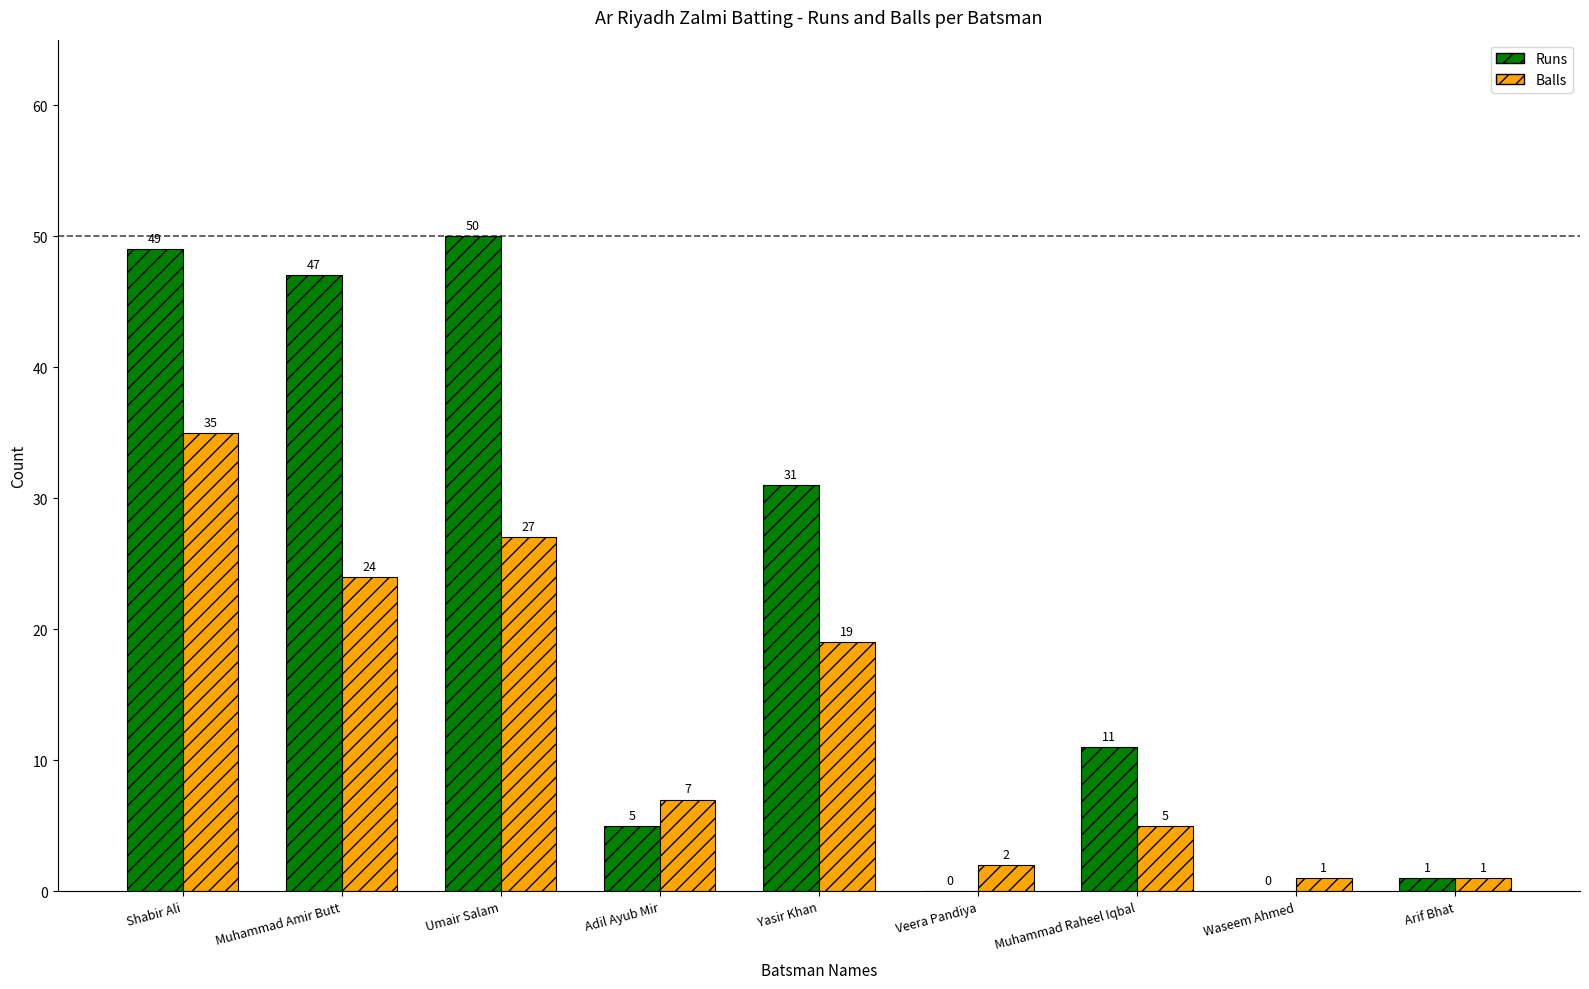

Is the value of Runs at Muhammad Raheel Iqbal greater than the value of Balls at Arif Bhat?

Yes